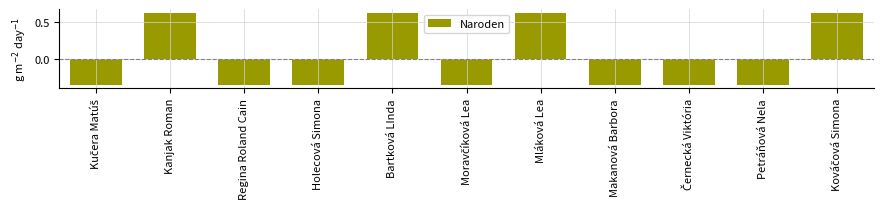

What is the label of the 7th bar from the right?

Bartková LInda